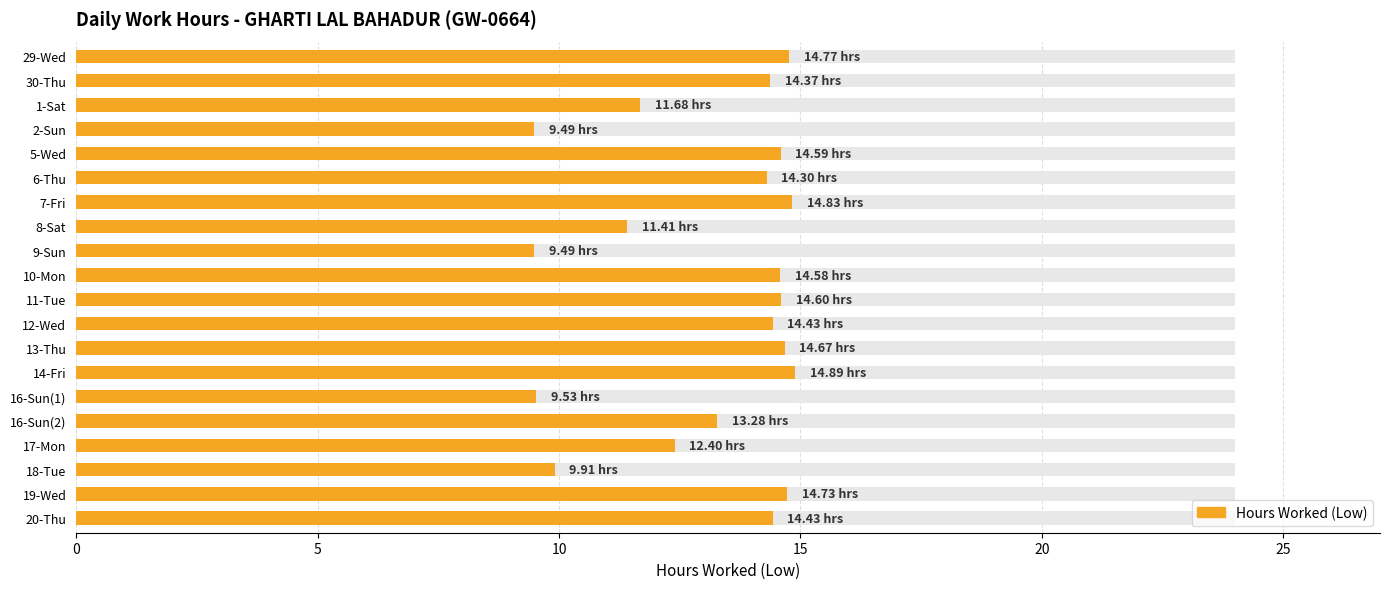

The value at 12-Wed is 3.7. True or false?

False